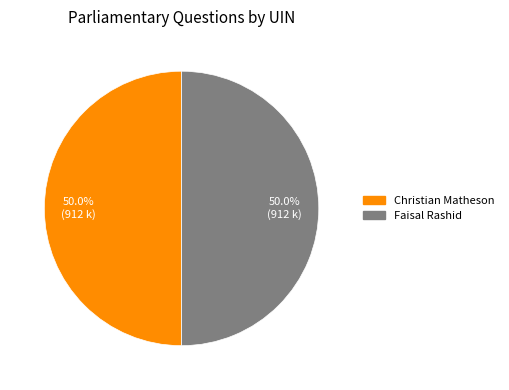

What percentage is NOT represented by Faisal Rashid?

50.0%